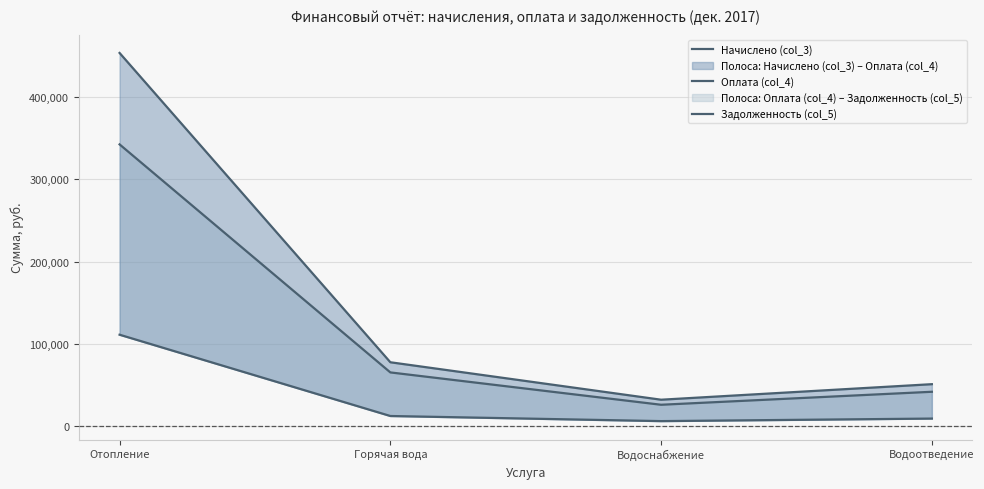

Is it true that Оплата (col_4) equals 6131.1 at Водоснабжение?

True